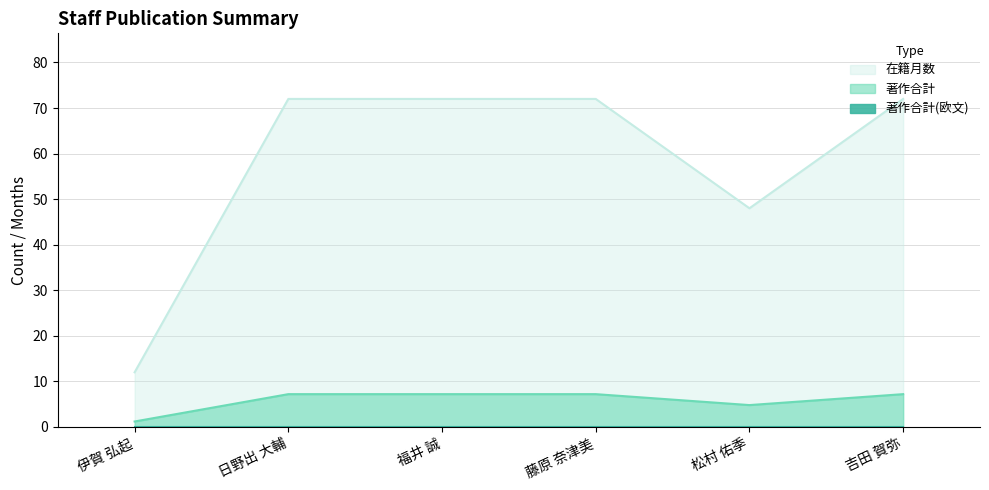

What is the difference between the highest and lowest values at 吉田 賀弥?

72